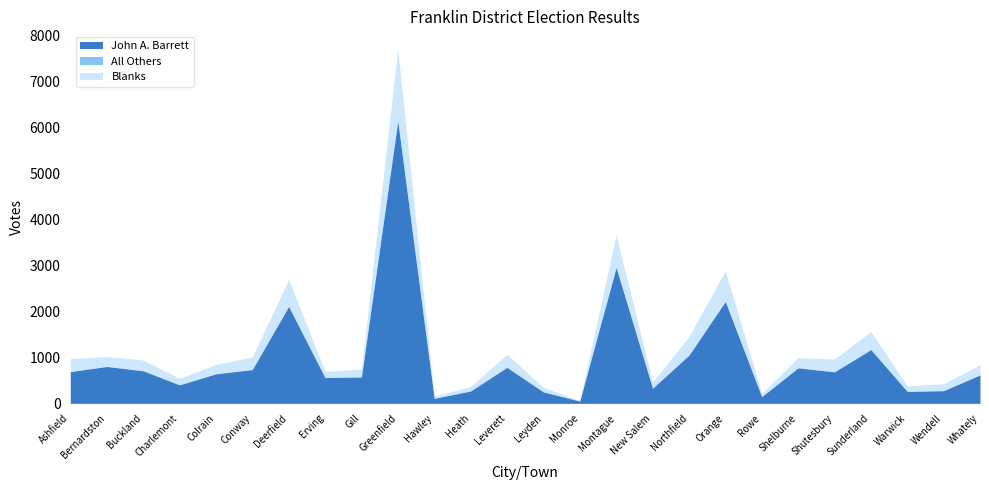

What is the difference between the Blanks values at Conway and Wendell?

122